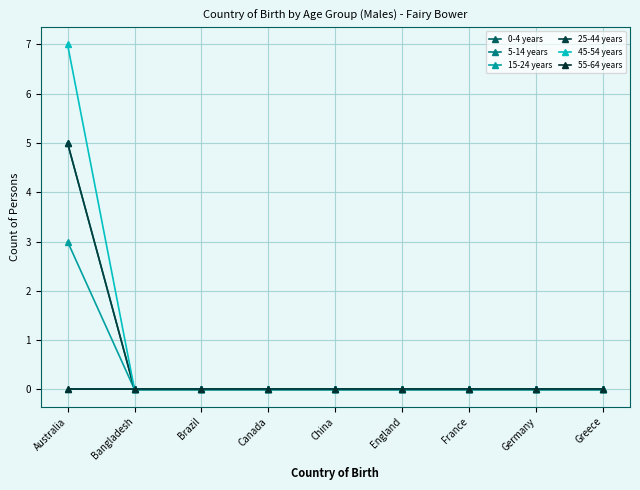

Rank the series at Germany from highest to lowest value.

0-4 years, 5-14 years, 15-24 years, 25-44 years, 45-54 years, 55-64 years